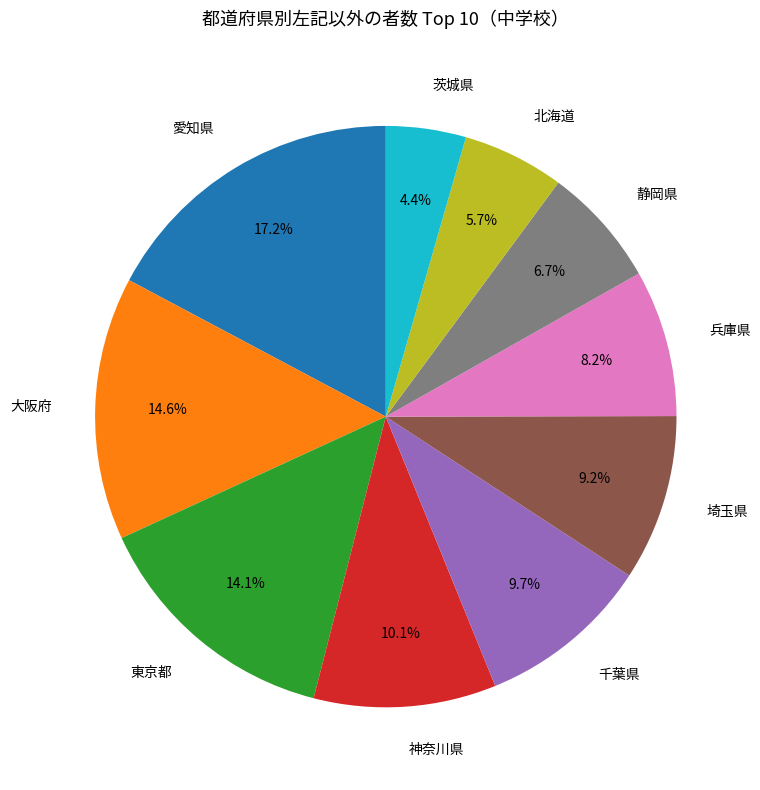

Does 埼玉県 represent more than half of the total?

No